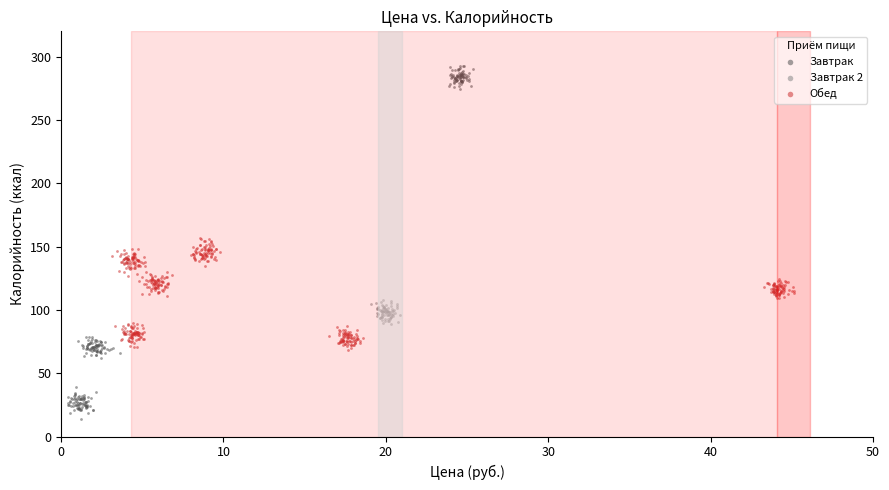

Which series contains the lowest Y value?

Завтрак